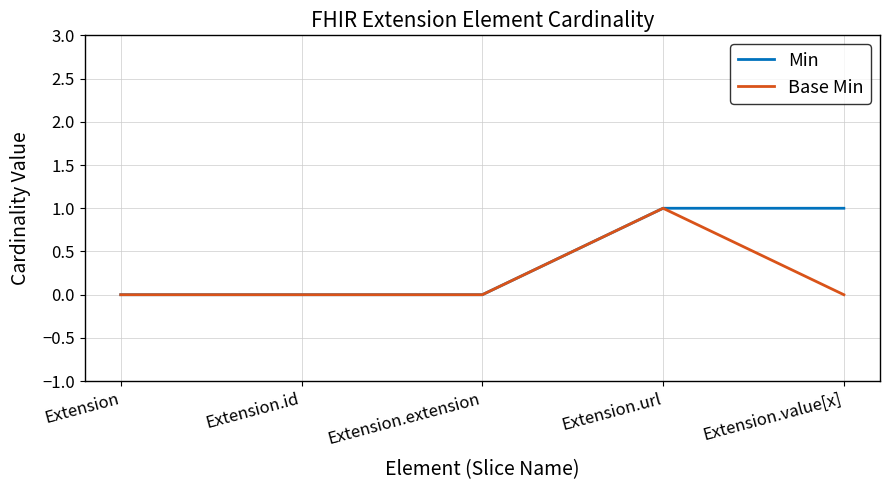

Which category has the highest value in the Base Min series?

Extension.url